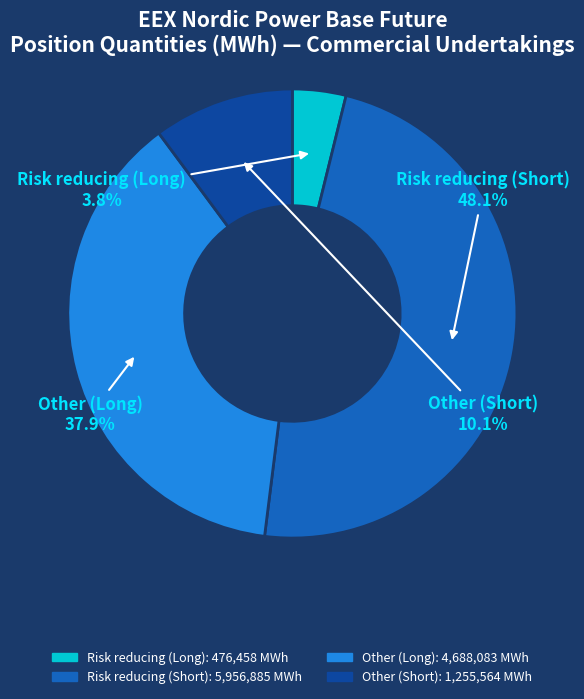

Is it true that Risk reducing (Short) is 48% of the pie?

True